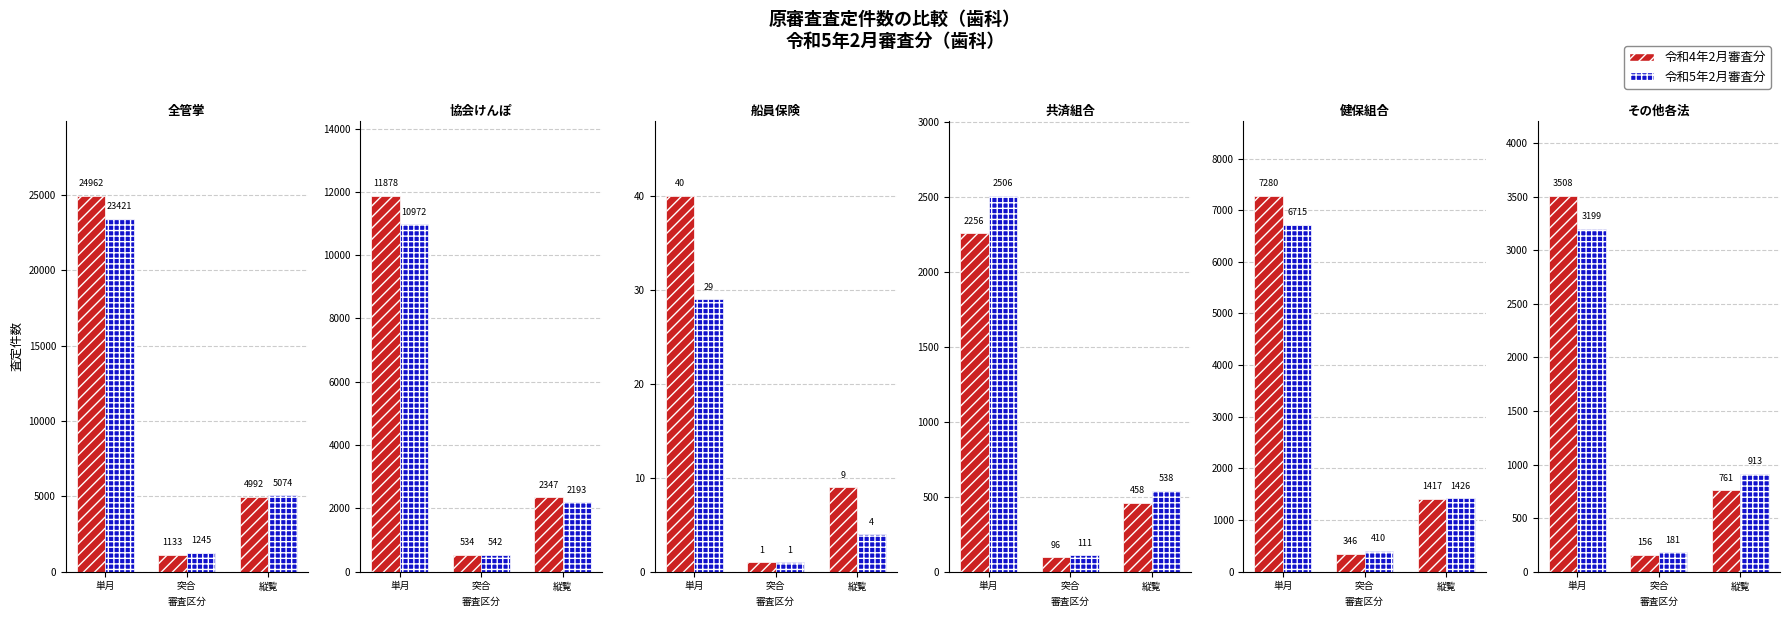

Which series changed the most between 単月 and 縦覧?

令和4年2月審査分